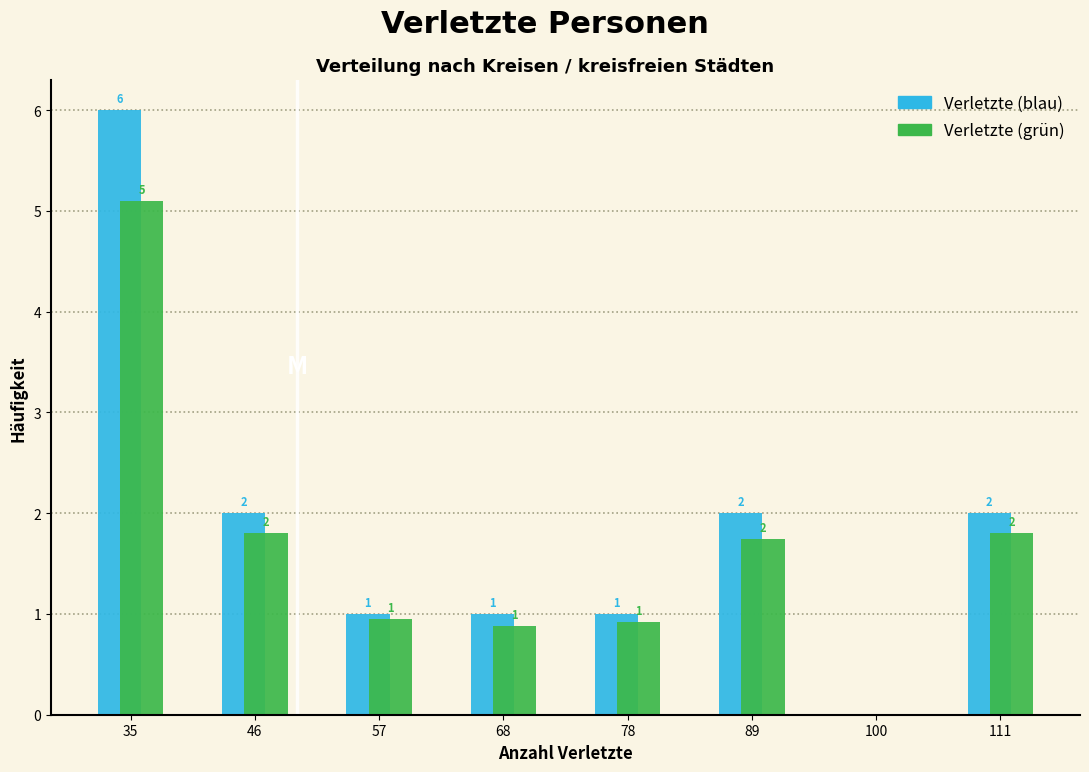

Which series has the largest total across all categories?

Verletzte (blau)